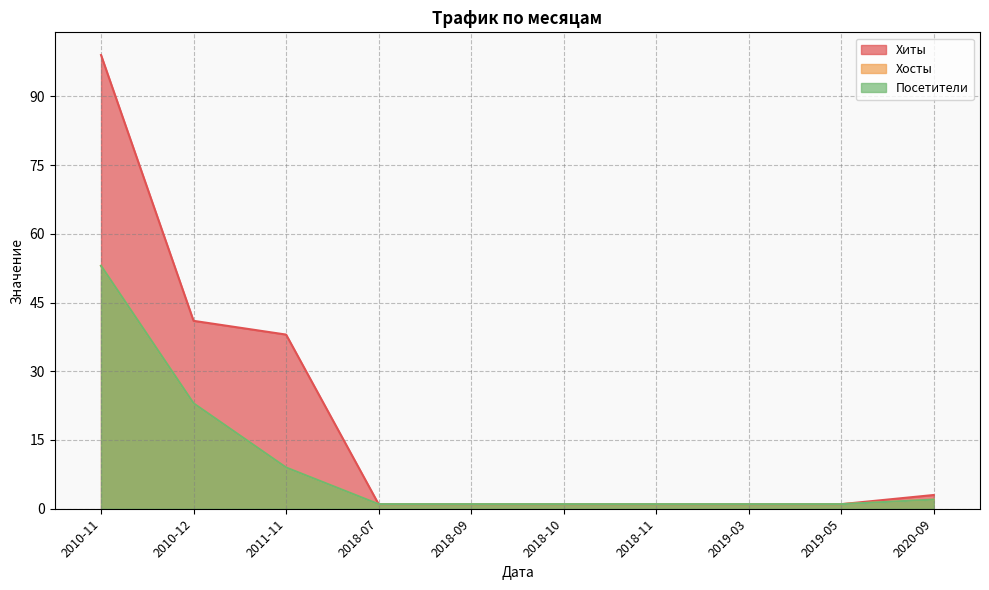

Reading left to right, list all the values displayed in this chart.

Хиты: 99	41	38	1	1	1	1	1	1	3
Хосты: 53	23	9	1	1	1	1	1	1	2
Посетители: 53	23	9	1	1	1	1	1	1	2